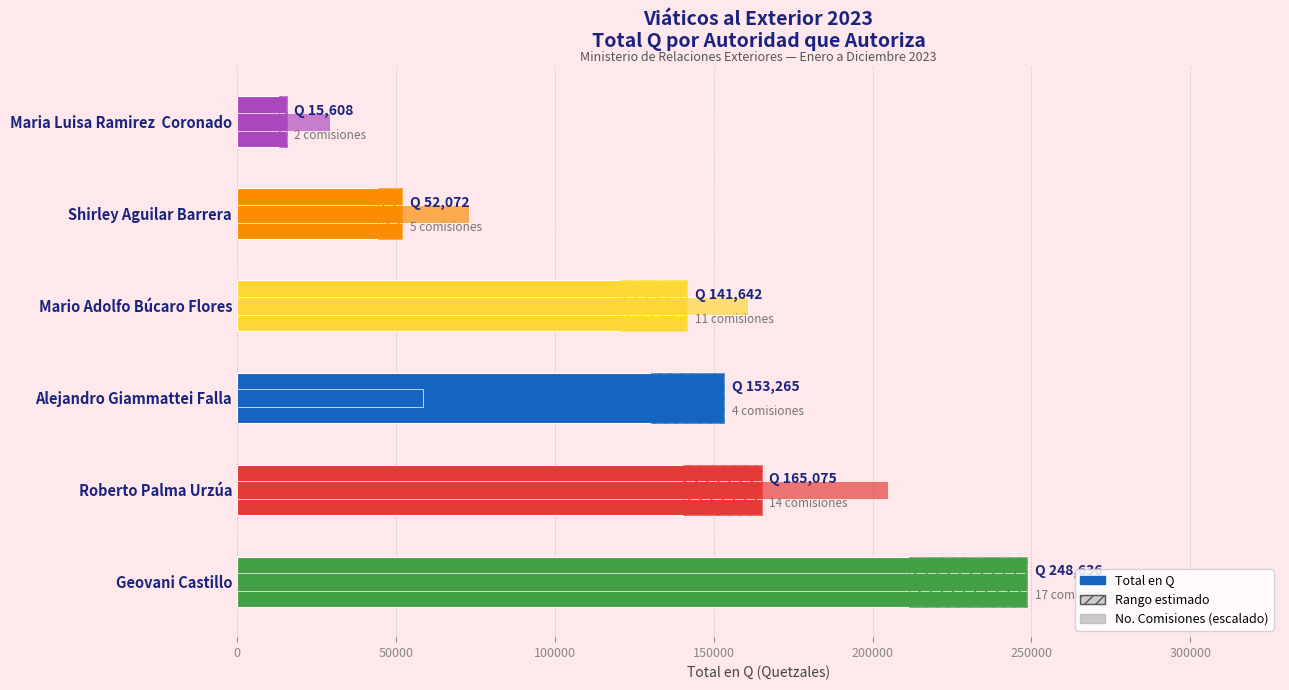

True or false: No. Comisiones (scaled) has a value of 78074.0 at Alejandro Giammattei Falla.

False